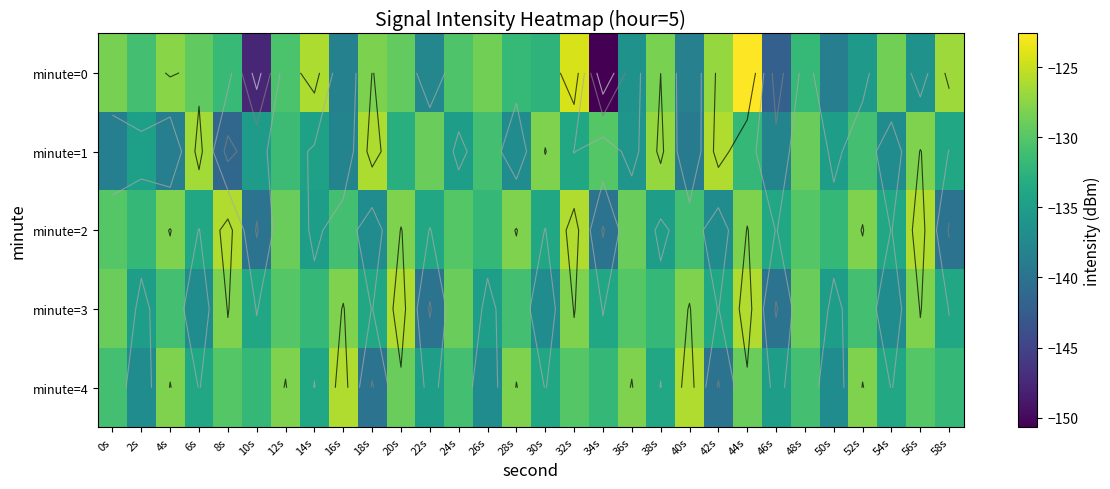

Is it true that minute=3 equals -135.0 at 2s?

True